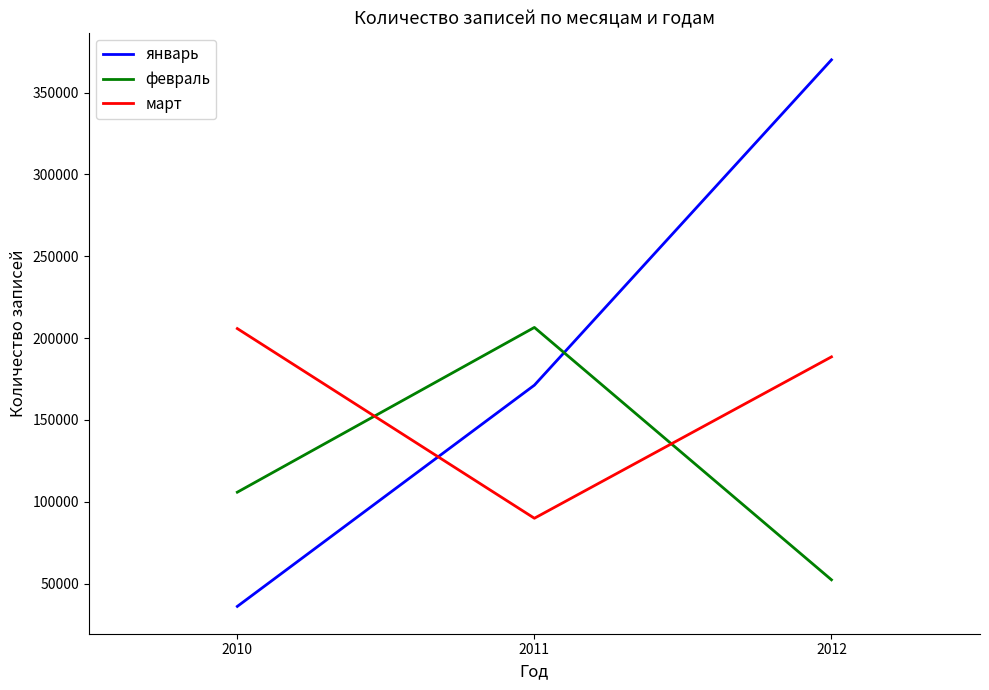

What is the greatest value displayed?

369953